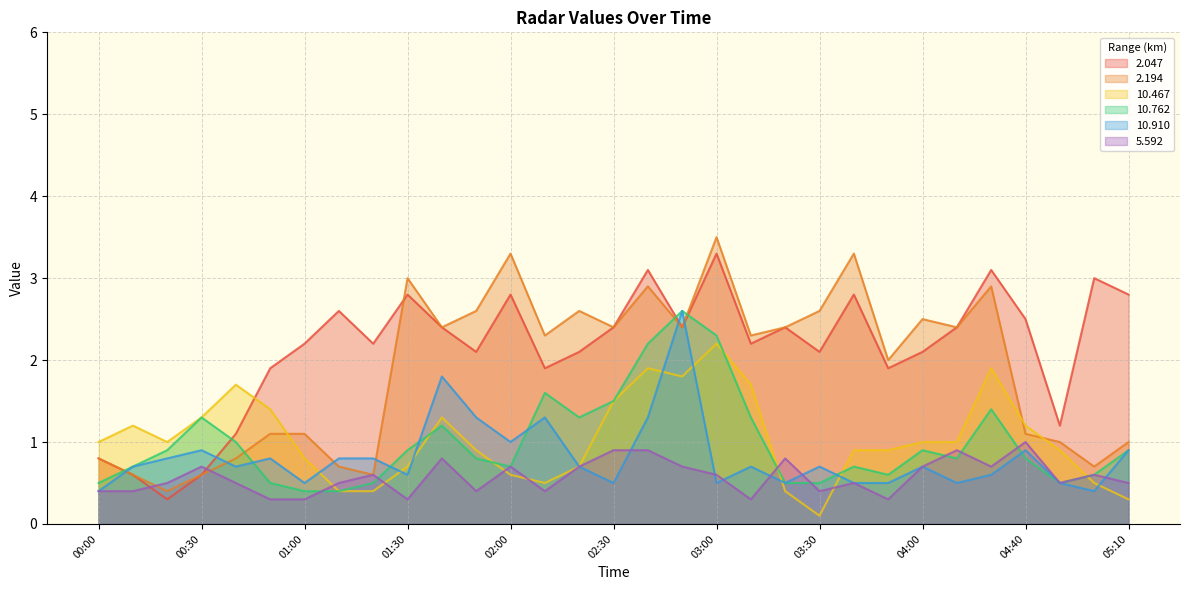

True or false: 10.762 has a value of 0.5 at 03:20.

True